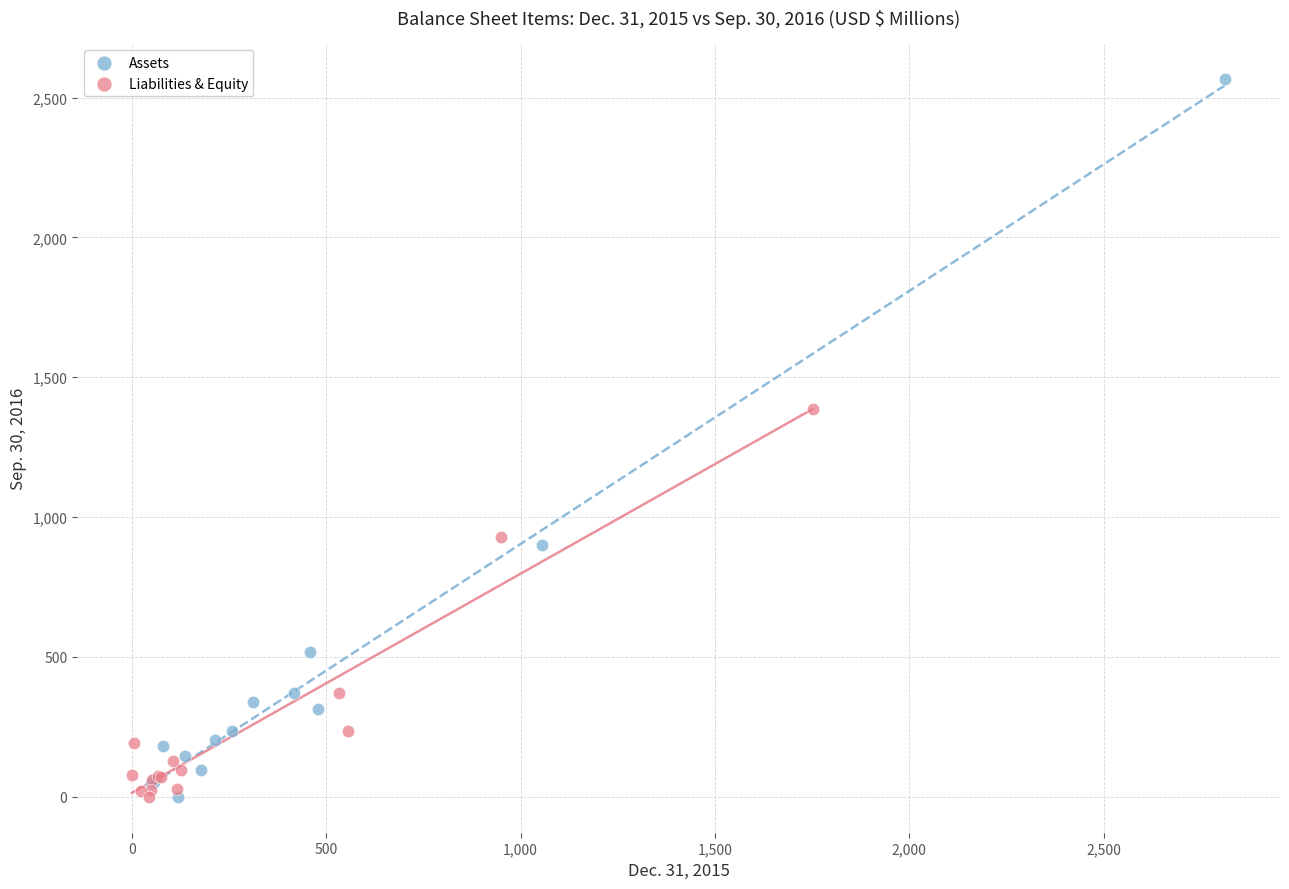

What are all the series names shown in the legend?

Assets, Liabilities & Equity